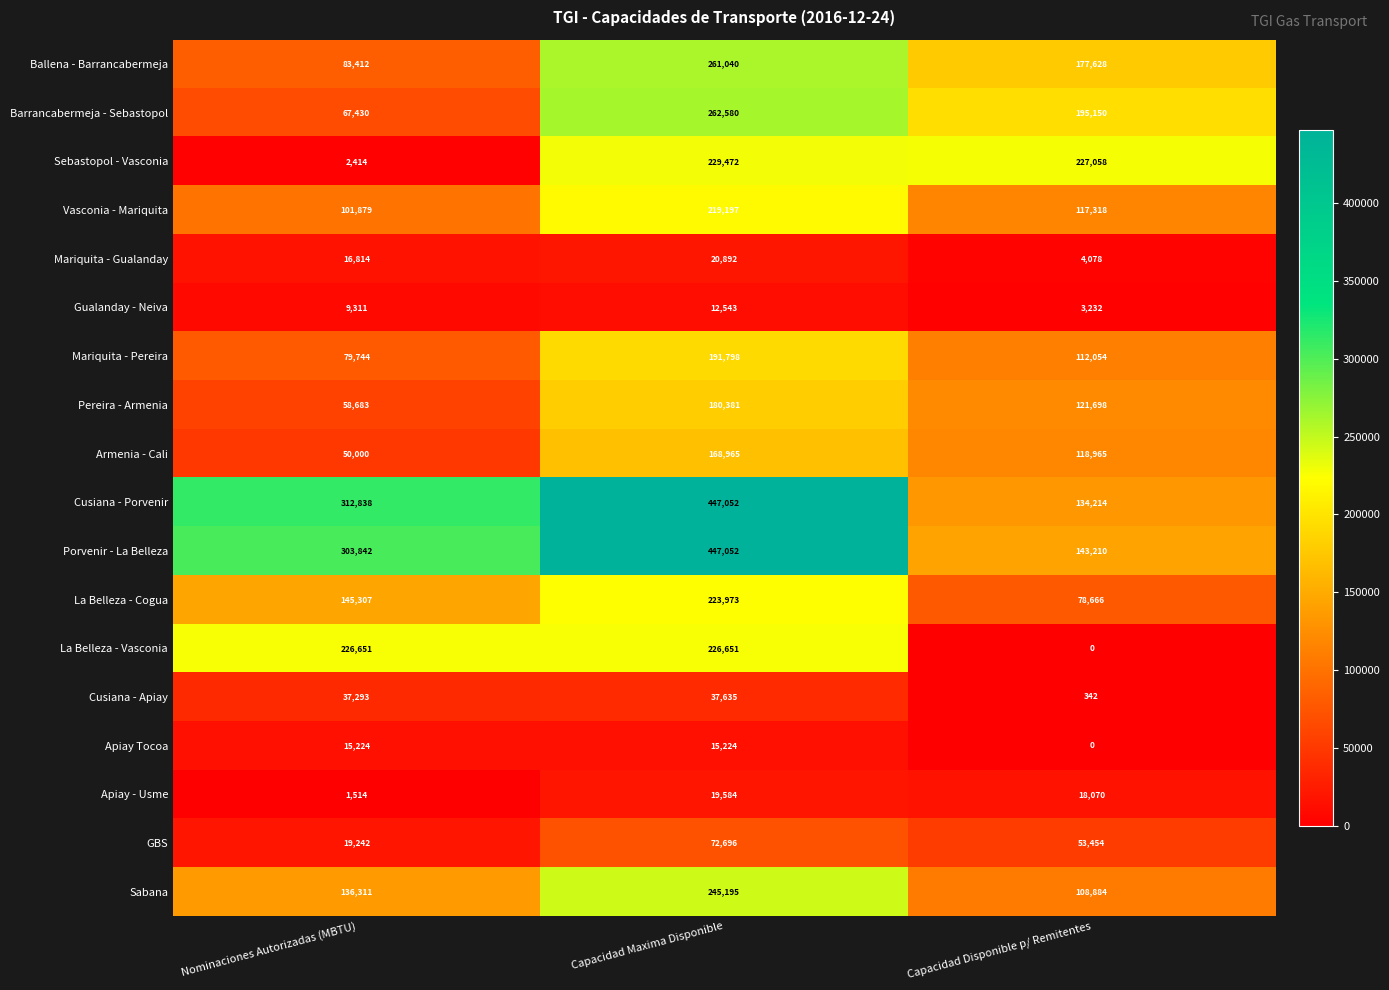

What is the total value across all series at Capacidad Maxima Disponible?

3281930